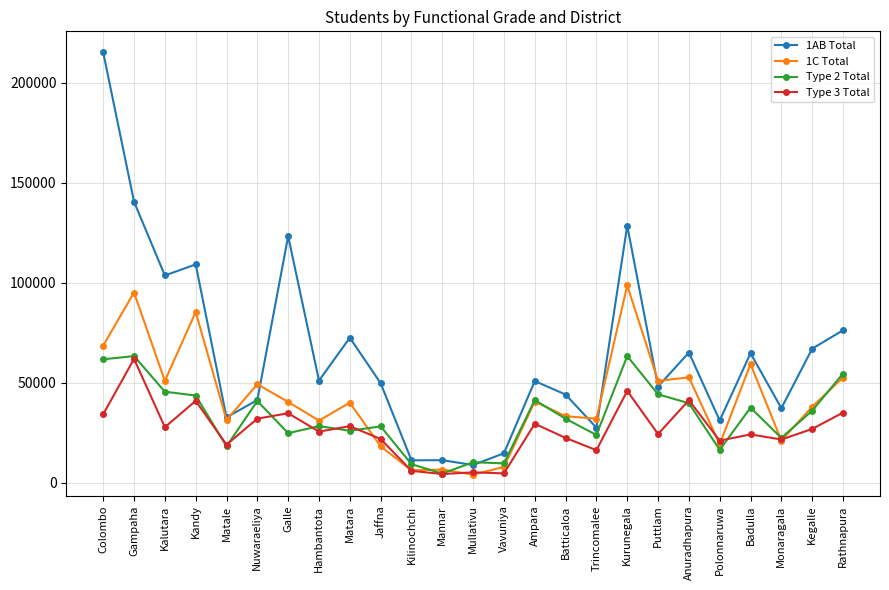

True or false: Type 3 Total has more than 2 interior local peaks.

True